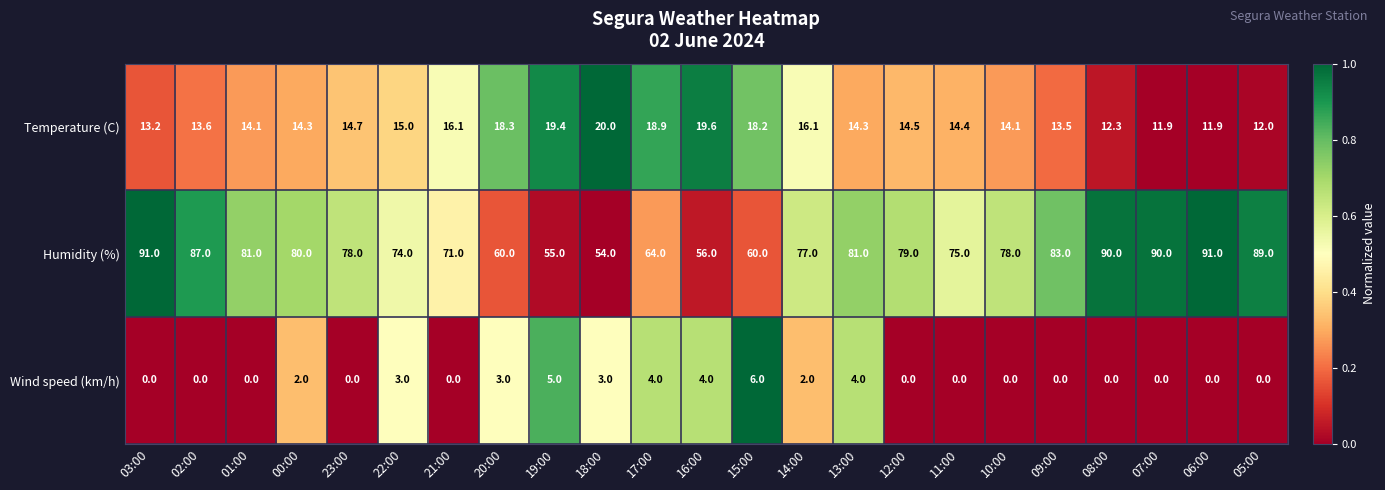

What is the greatest value displayed?

91.0